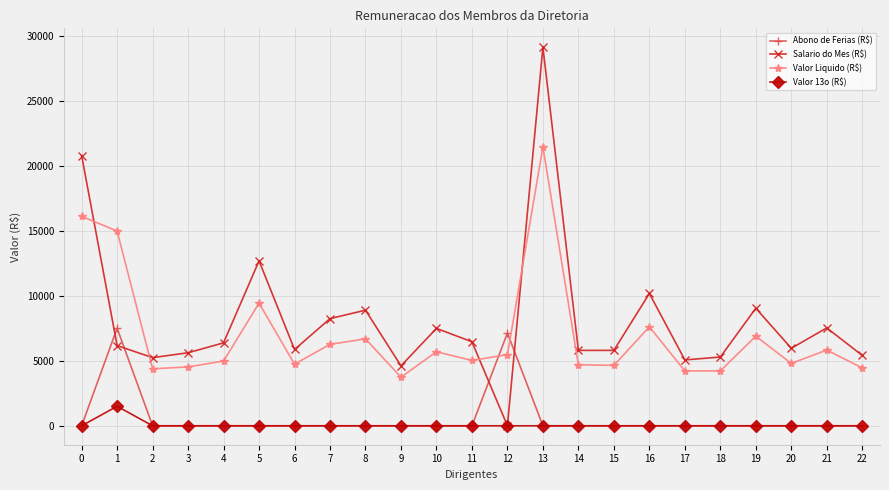

Is the value of Valor Liquido (R$) at 2 greater than the value of Abono de Ferias (R$) at 7?

Yes